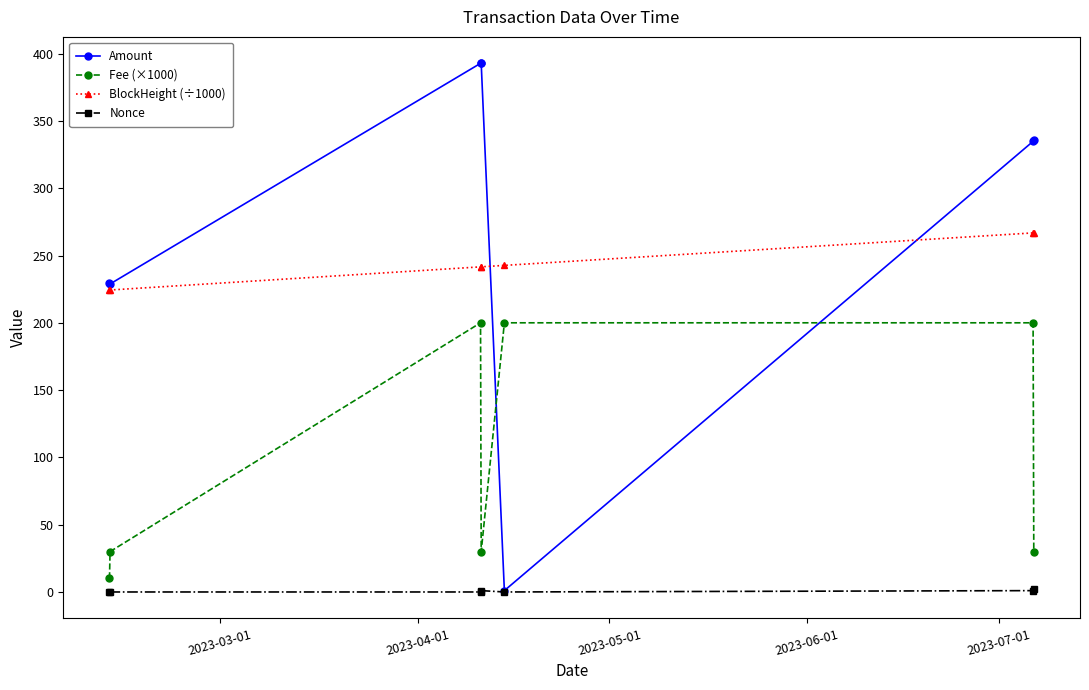

True or false: Nonce and BlockHeight (÷1000) intersect in this chart.

False